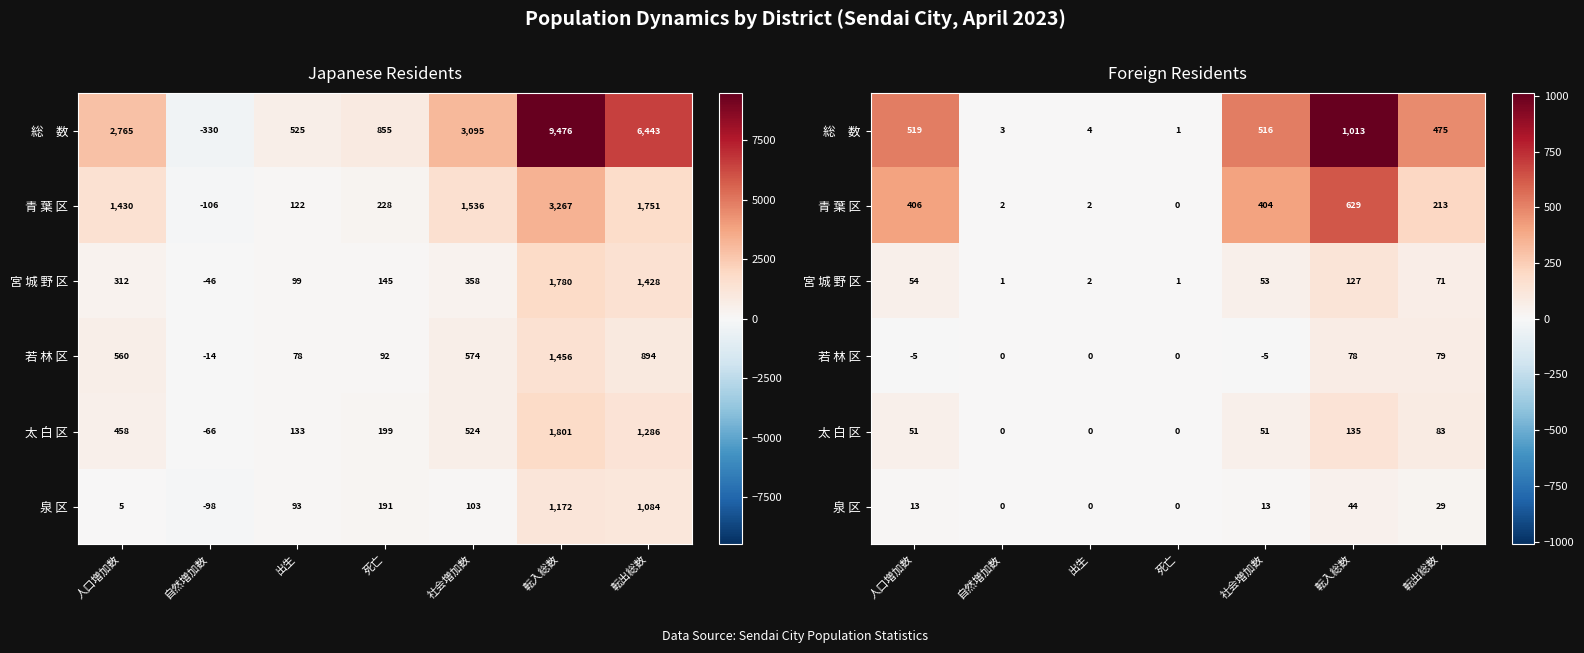

Which series has the largest range (max minus min)?

総 数